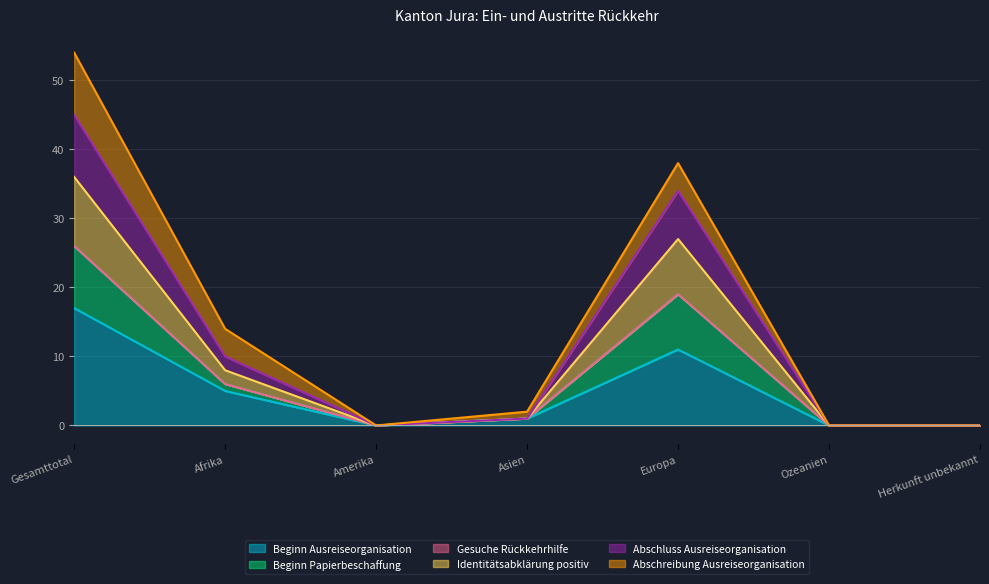

What is the maximum value for Beginn Ausreiseorganisation?

17